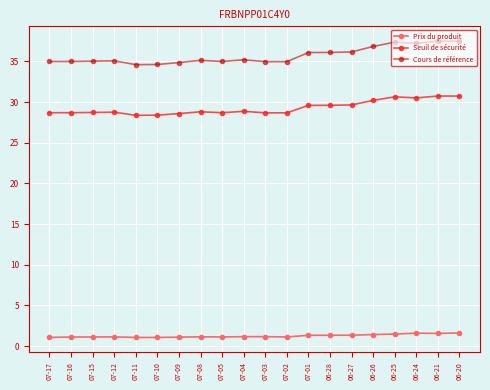

What is the label of the 12th point from the right?

07-05